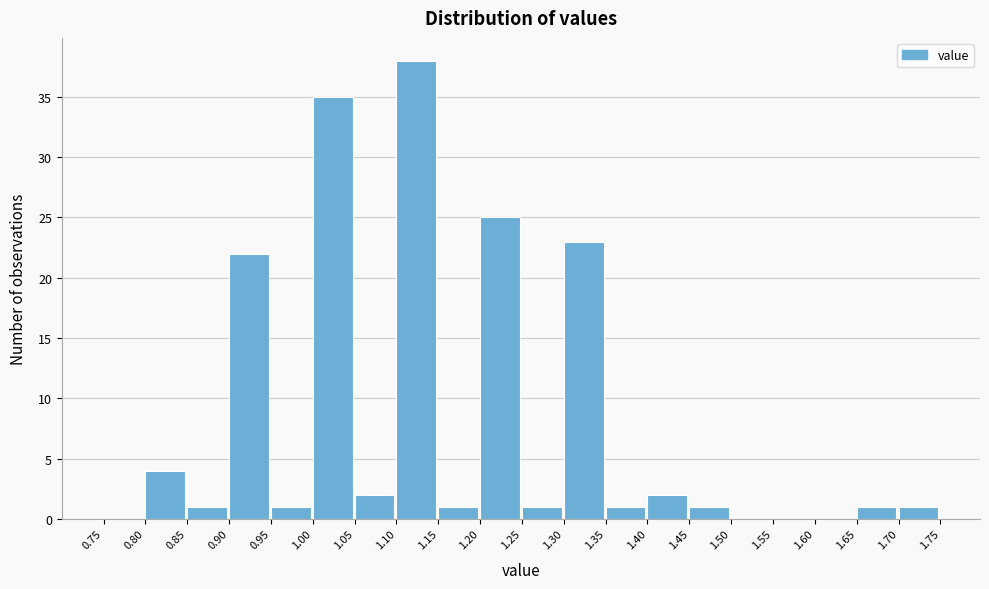

What is the height of the bar covering 1.65 to 1.70 on the x-axis? The values are not printed on the chart, so give them approximately, as read against the axis.

1